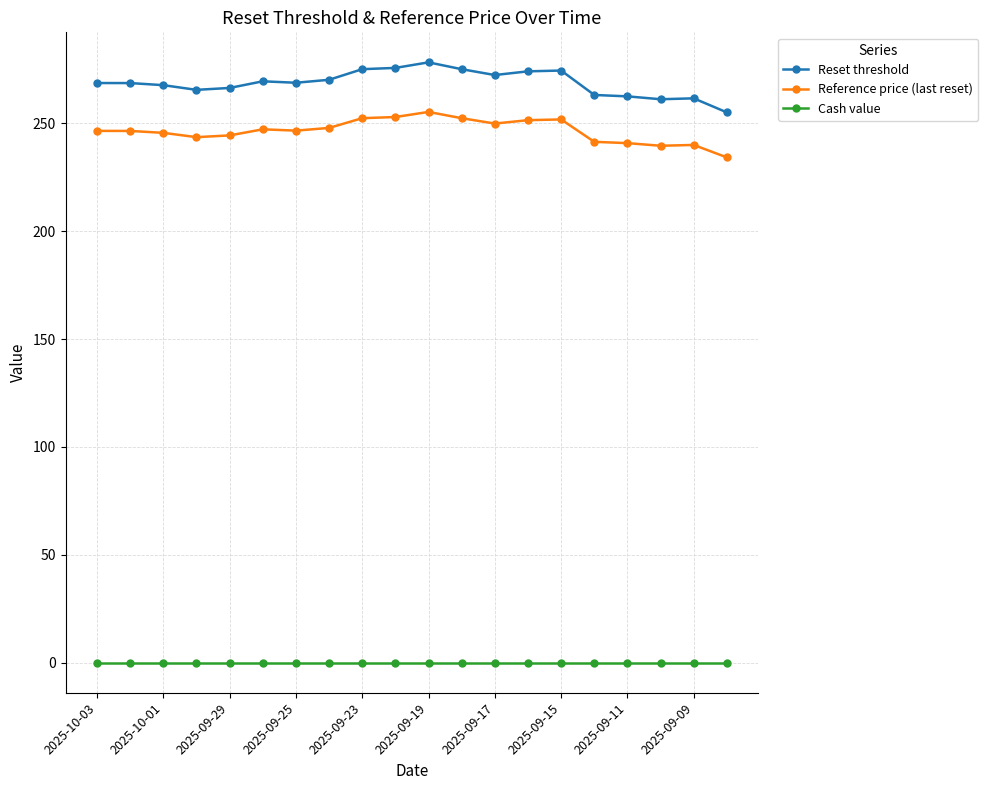

Which series has the widest spread of values?

Reset threshold